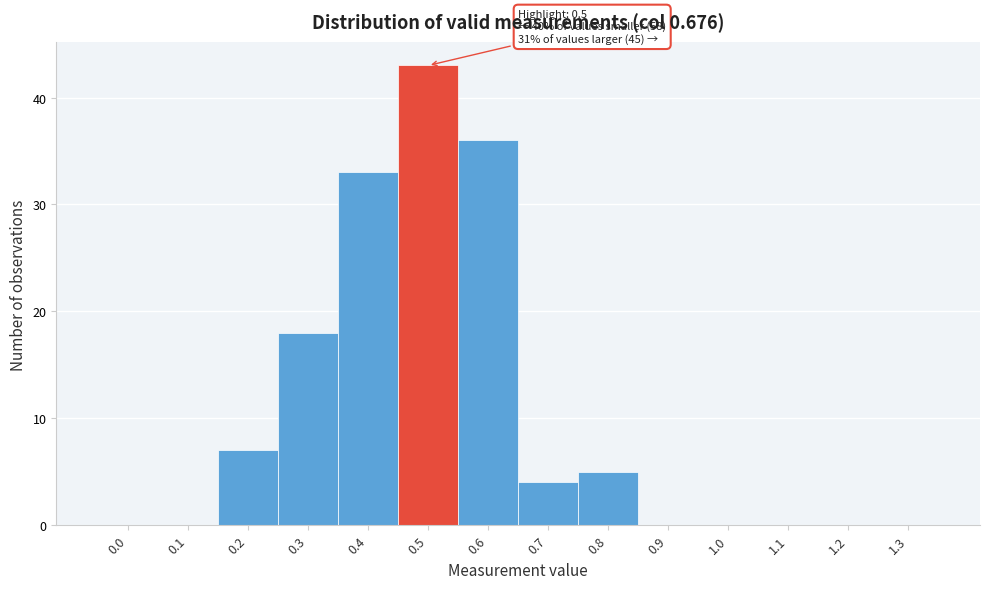

Reading left to right, what are all the values shown in this chart?

0.0=0	0.1=0	0.2=7	0.3=18	0.4=33	0.5=43	0.6=36	0.7=4	0.8=5	0.9=0	1.0=0	1.1=0	1.2=0	1.3=0